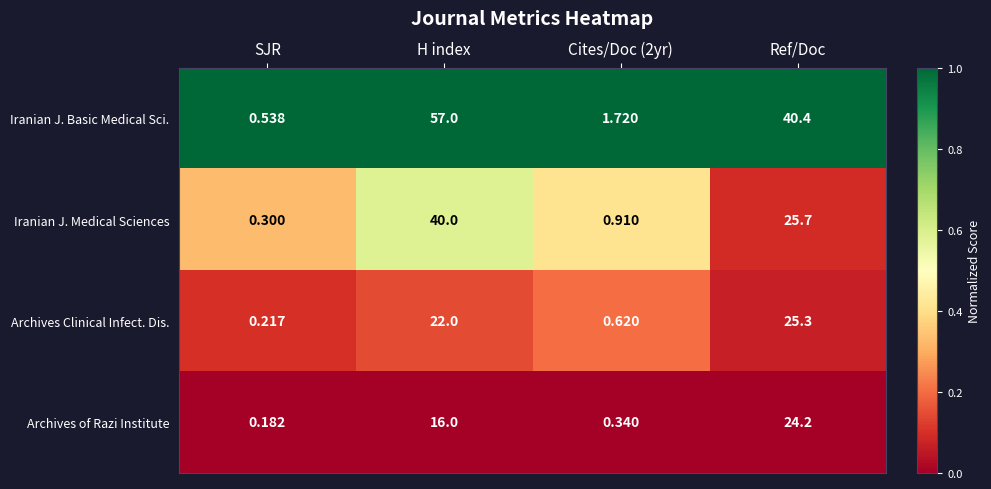

How many data points does each series have?

4